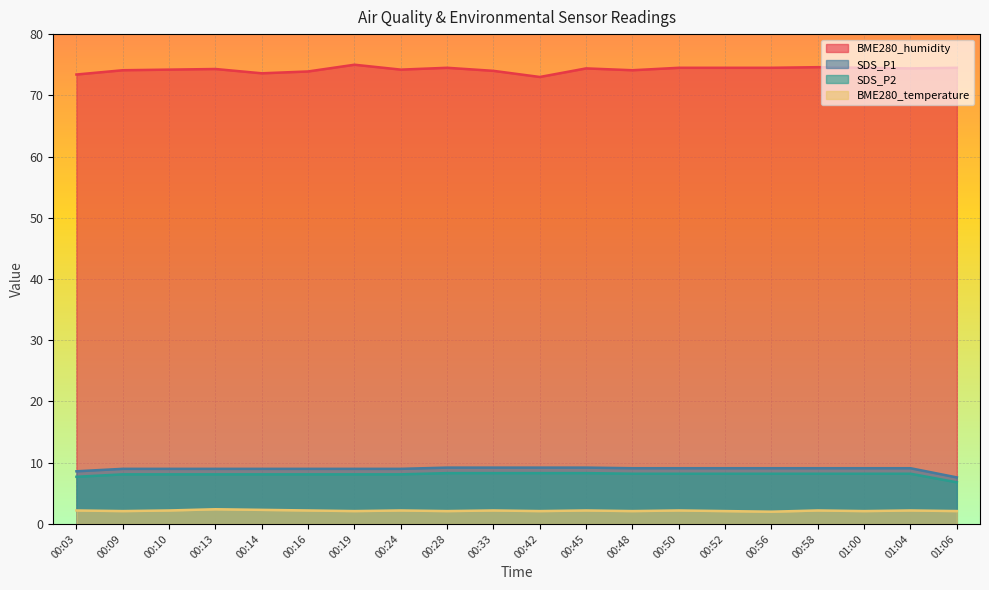

Where is SDS_P1 nearest to the value 8?

01:06